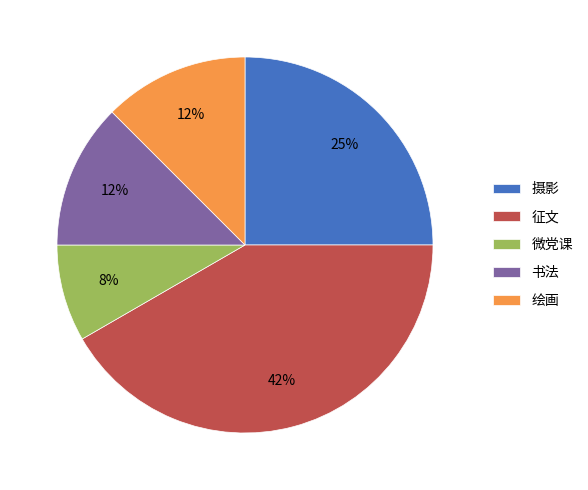

To the nearest percent, what is the average slice percentage?

20%